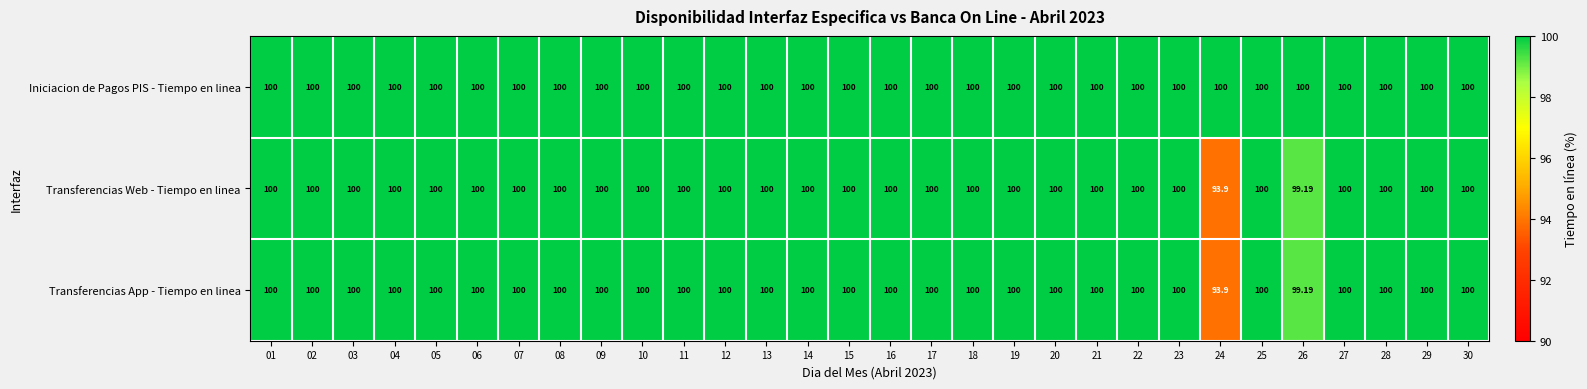

Which series has the largest total across all categories?

Iniciacion de Pagos PIS - Tiempo en linea